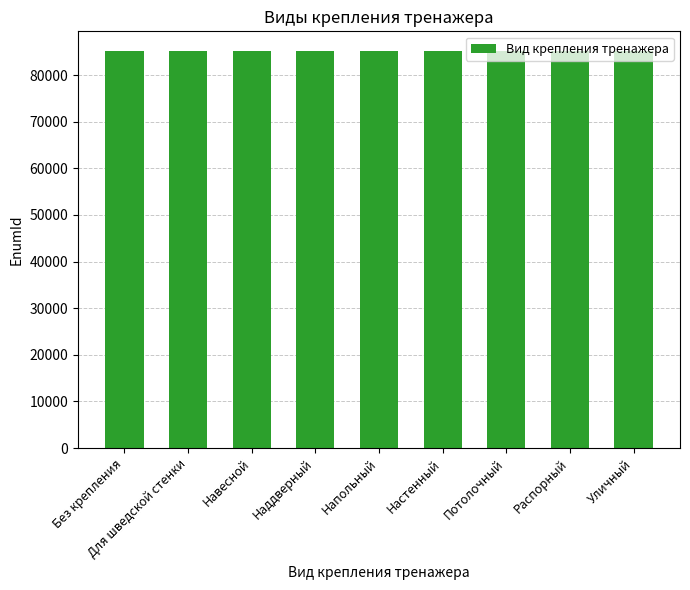

What is the value of the 7th bar from the left?

85115